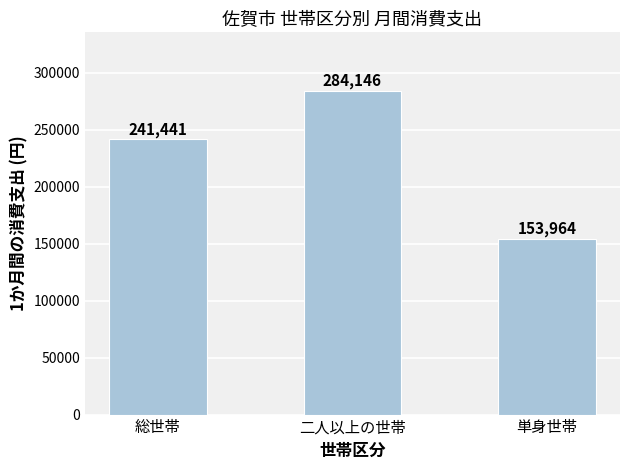

How many series are shown in this chart?

1